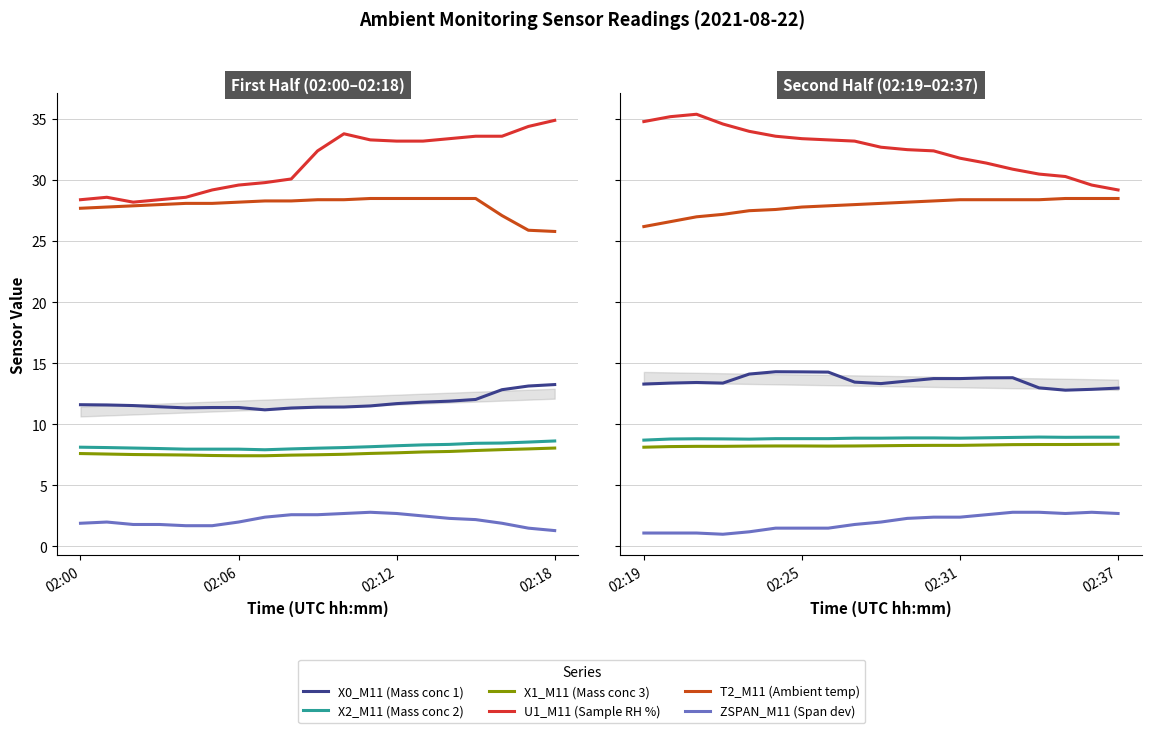

What are all the series names shown in the legend?

X0_M11 (Mass conc 1), X2_M11 (Mass conc 2), X1_M11 (Mass conc 3), U1_M11 (Sample RH %), T2_M11 (Ambient temp), ZSPAN_M11 (Span dev)